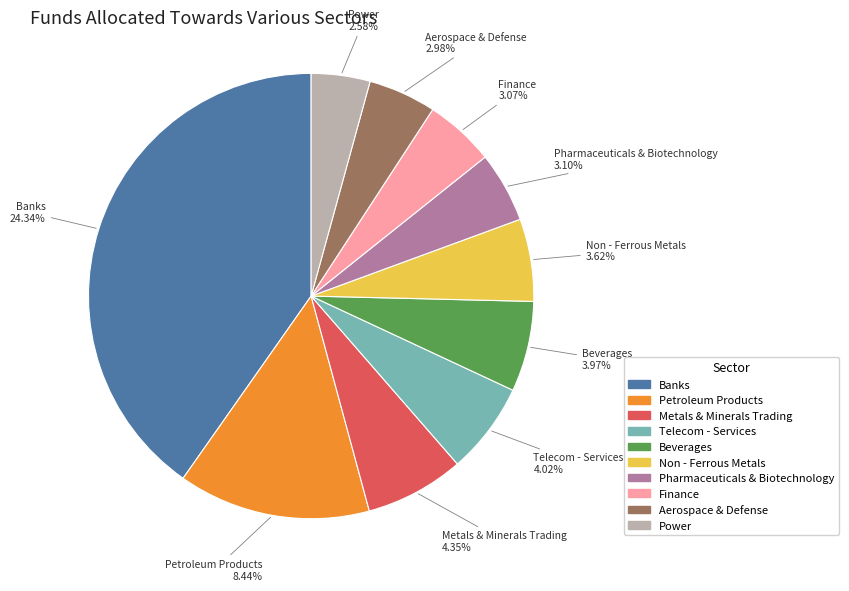

Is the sum of Power and Non - Ferrous Metals greater than half?

No